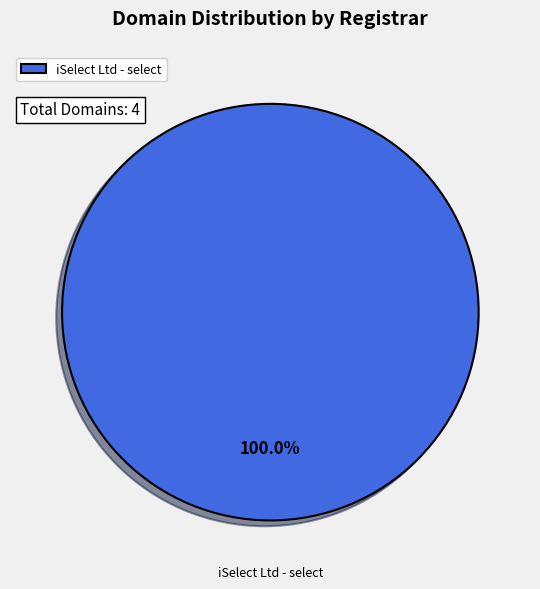

Rank the categories by value from lowest to highest.

iSelect Ltd - select